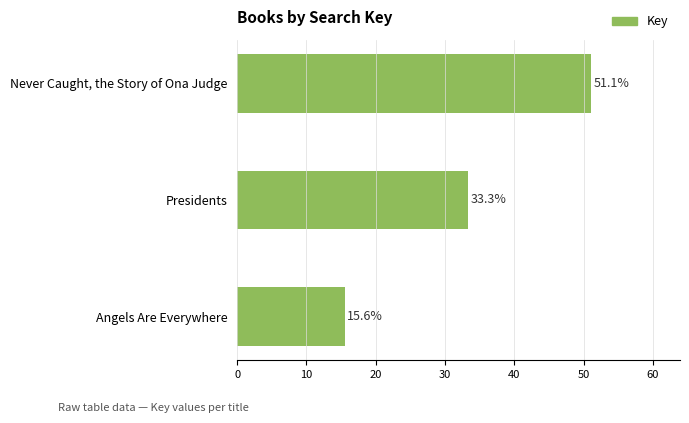

What is the difference between the maximum and second lowest values?

17.8